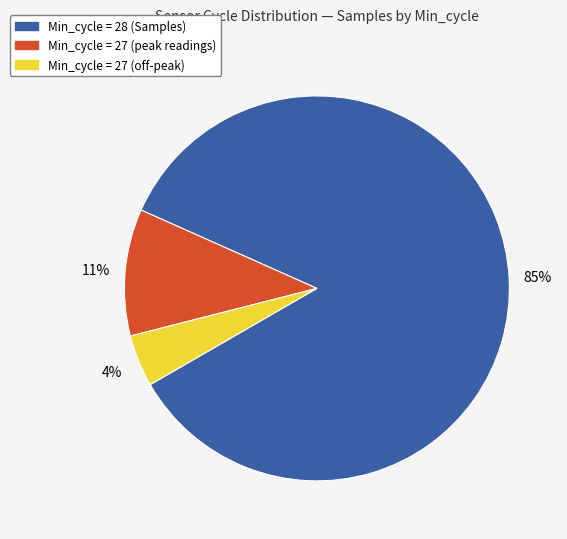

To the nearest percent, what is the average slice percentage?

33%